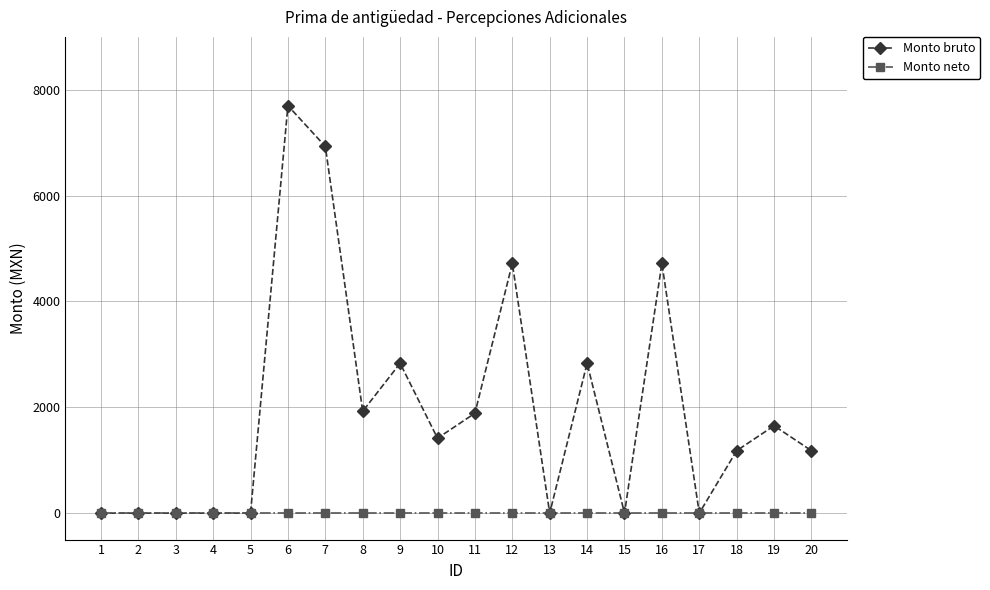

The value of Monto bruto at 2 is -4060.2. True or false?

False